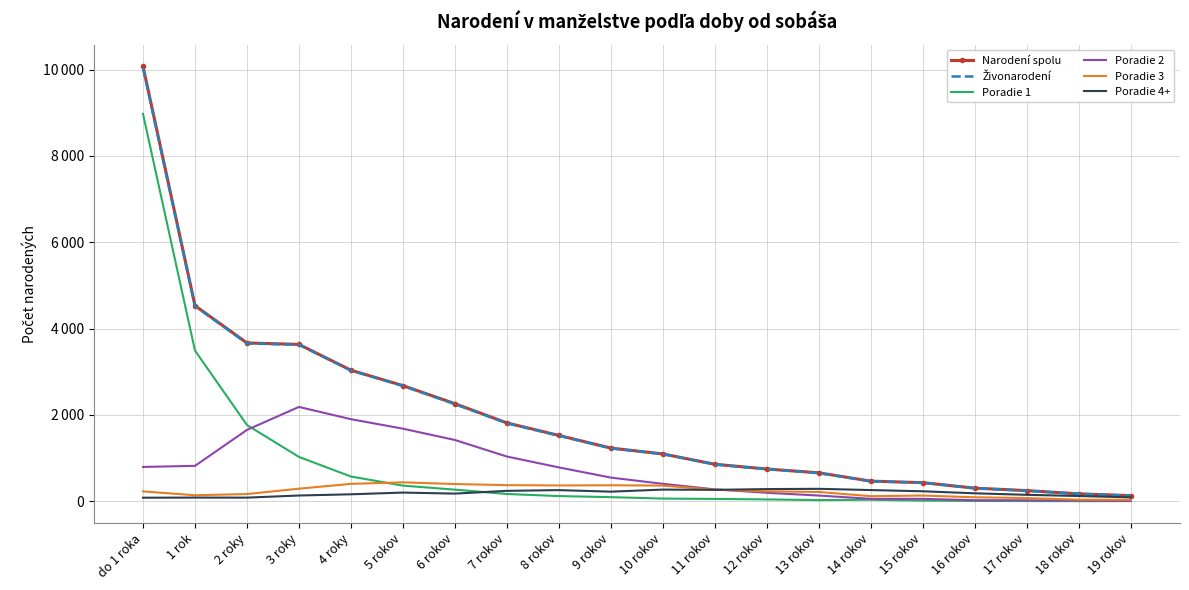

How many lines are shown in the chart?

6